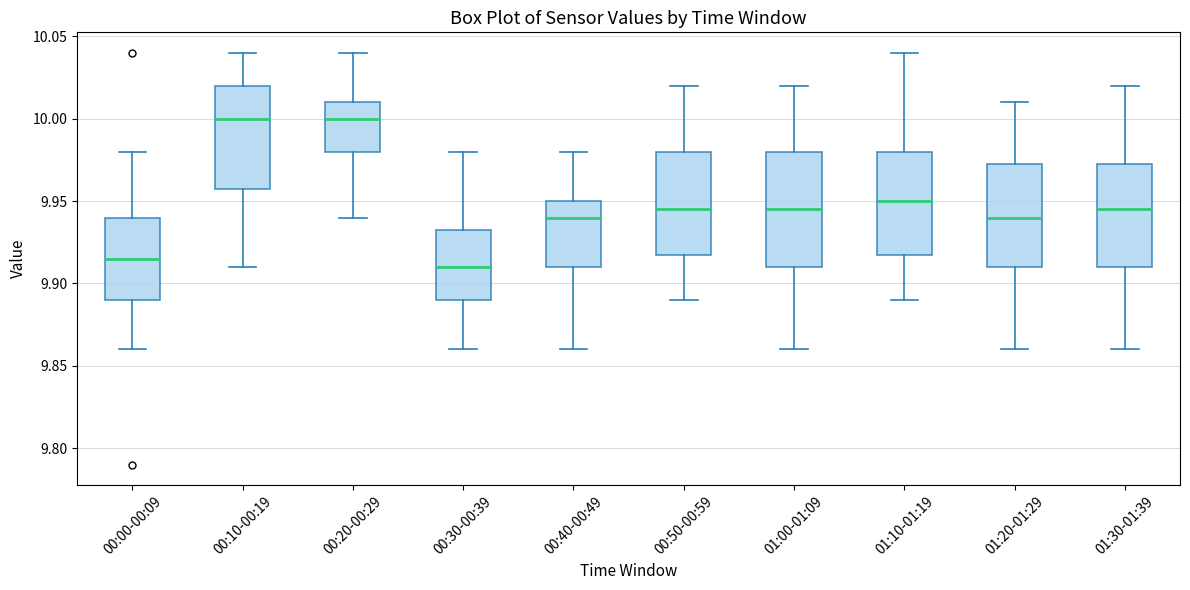

Reading left to right, read every box against the y-axis: the position of its median line, the range the box covers, and the ends of its whiskers. The values are not printed on the chart, so give them approximately, as read against the axis.

00:00-00:09: median 9.915, box 9.890 to 9.940, whiskers 9.860 to 9.980
00:10-00:19: median 10.000, box 9.960 to 10.020, whiskers 9.910 to 10.040
00:20-00:29: median 10.000, box 9.980 to 10.010, whiskers 9.940 to 10.040
00:30-00:39: median 9.910, box 9.890 to 9.935, whiskers 9.860 to 9.980
00:40-00:49: median 9.940, box 9.910 to 9.950, whiskers 9.860 to 9.980
00:50-00:59: median 9.945, box 9.920 to 9.980, whiskers 9.890 to 10.020
01:00-01:09: median 9.945, box 9.910 to 9.980, whiskers 9.860 to 10.020
01:10-01:19: median 9.950, box 9.920 to 9.980, whiskers 9.890 to 10.040
01:20-01:29: median 9.940, box 9.910 to 9.975, whiskers 9.860 to 10.010
01:30-01:39: median 9.945, box 9.910 to 9.975, whiskers 9.860 to 10.020